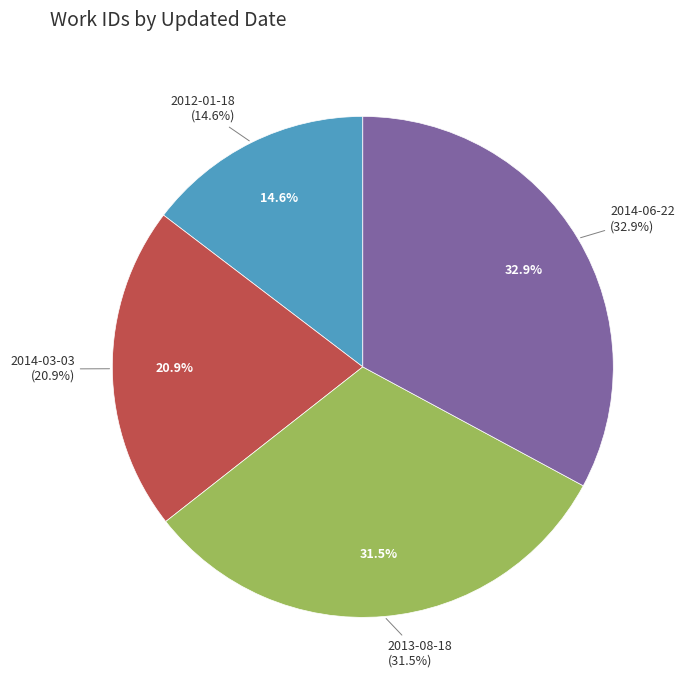

What percentage do 2012-01-18 and 2014-06-22 together represent?

47.5%